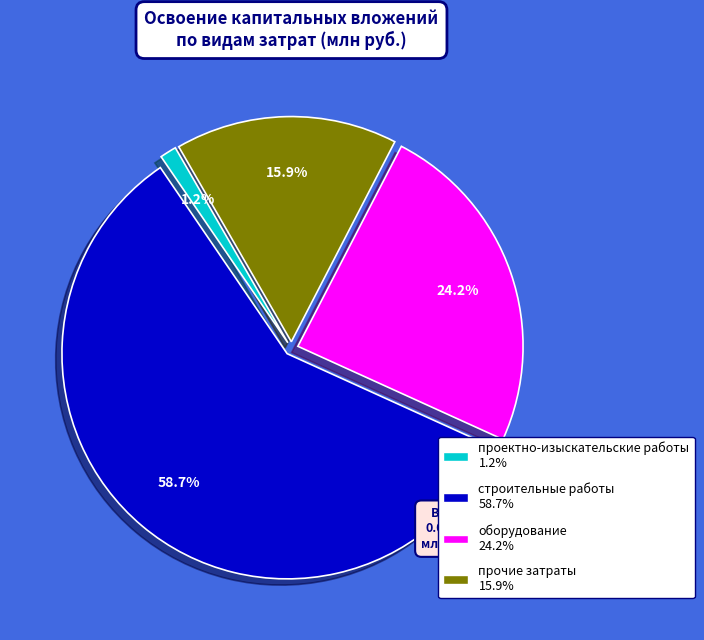

The строительные работы slice represents 59% of the pie. True or false?

True